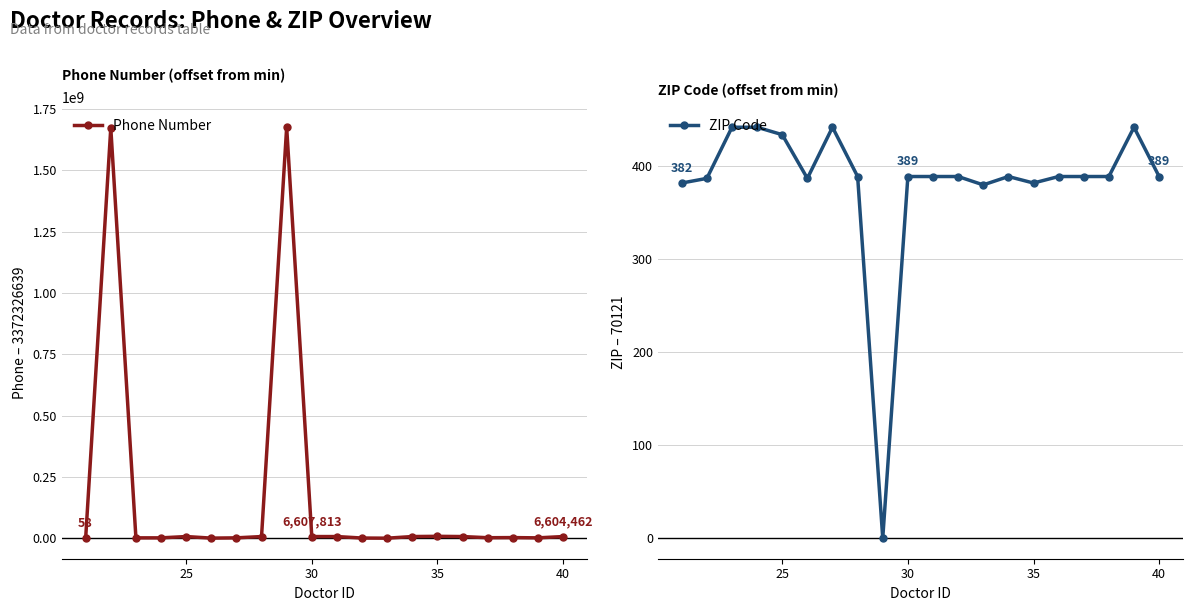

True or false: Phone Number has more than 2 interior local peaks.

True